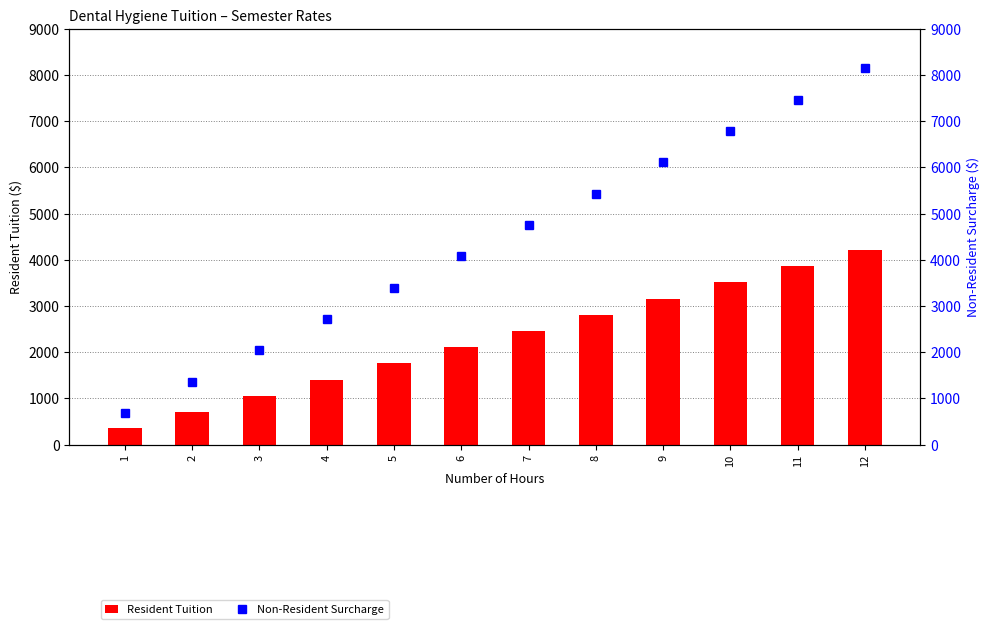

At how many categories does at least one series exceed 1078?

11